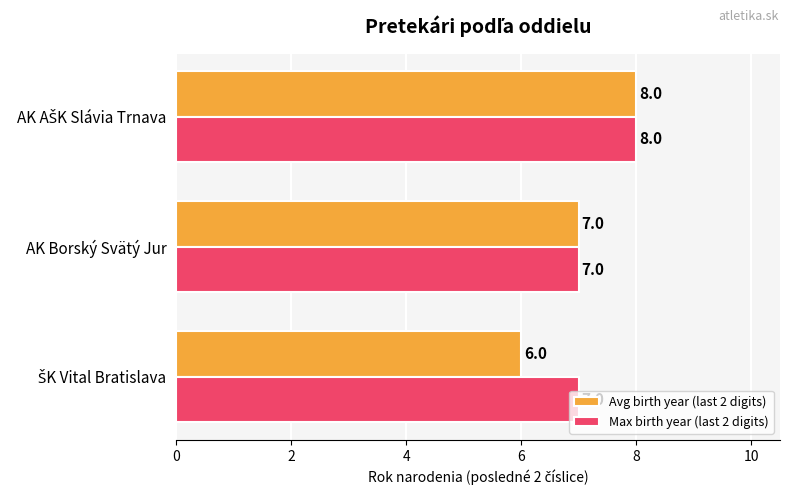

The value of Max birth year (last 2 digits) at AK Borský Svätý Jur is 7. True or false?

True